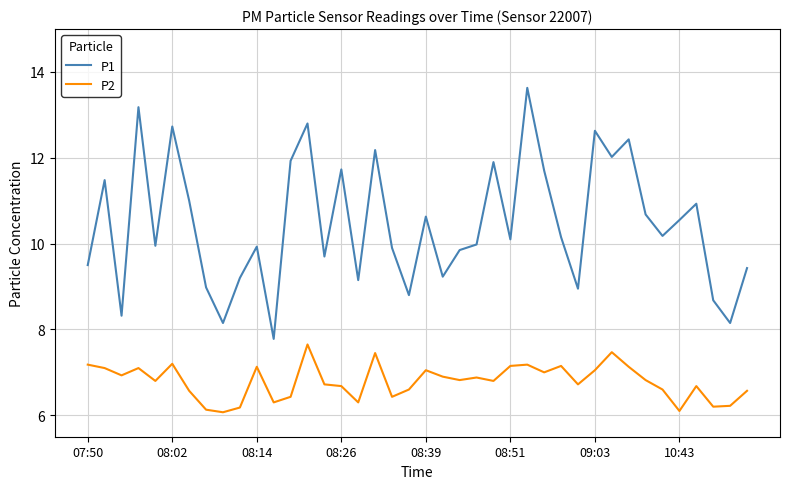

True or false: P1 and P2 cross at least once.

False